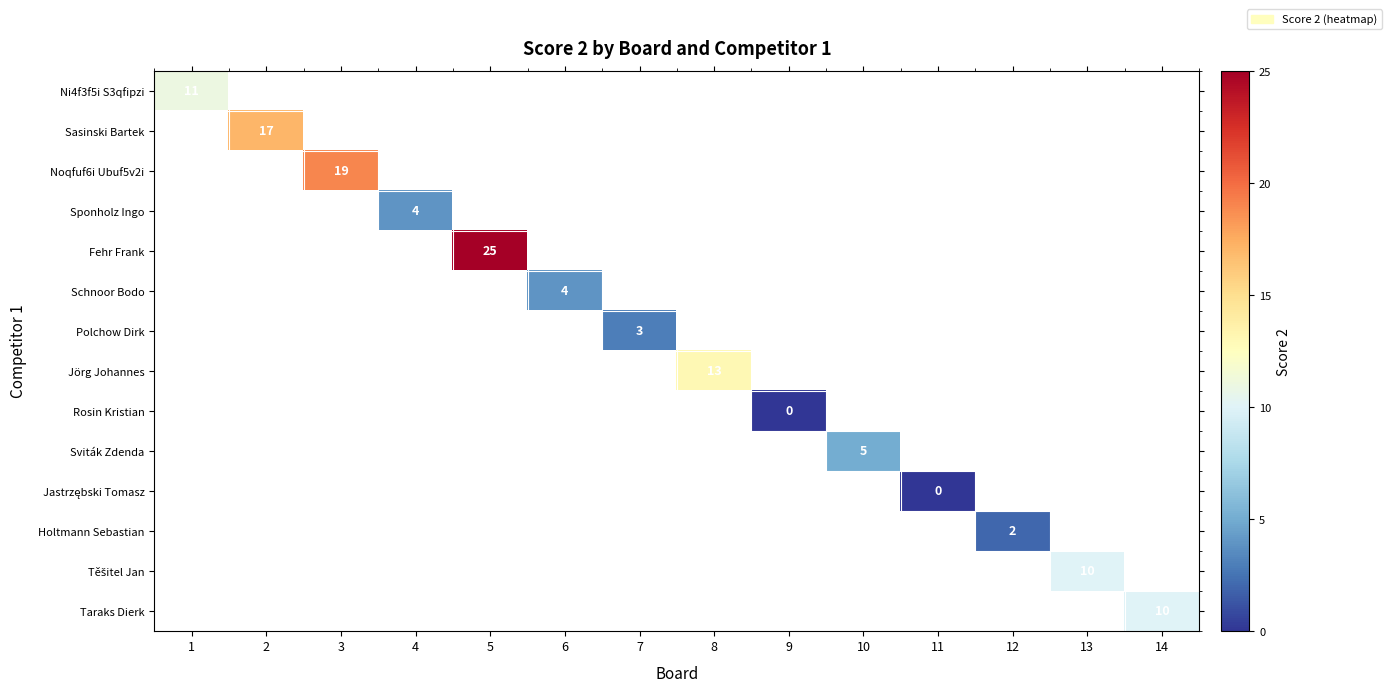

The value of Noqfuf6i Ubuf5v2i at 3 is 4. True or false?

False